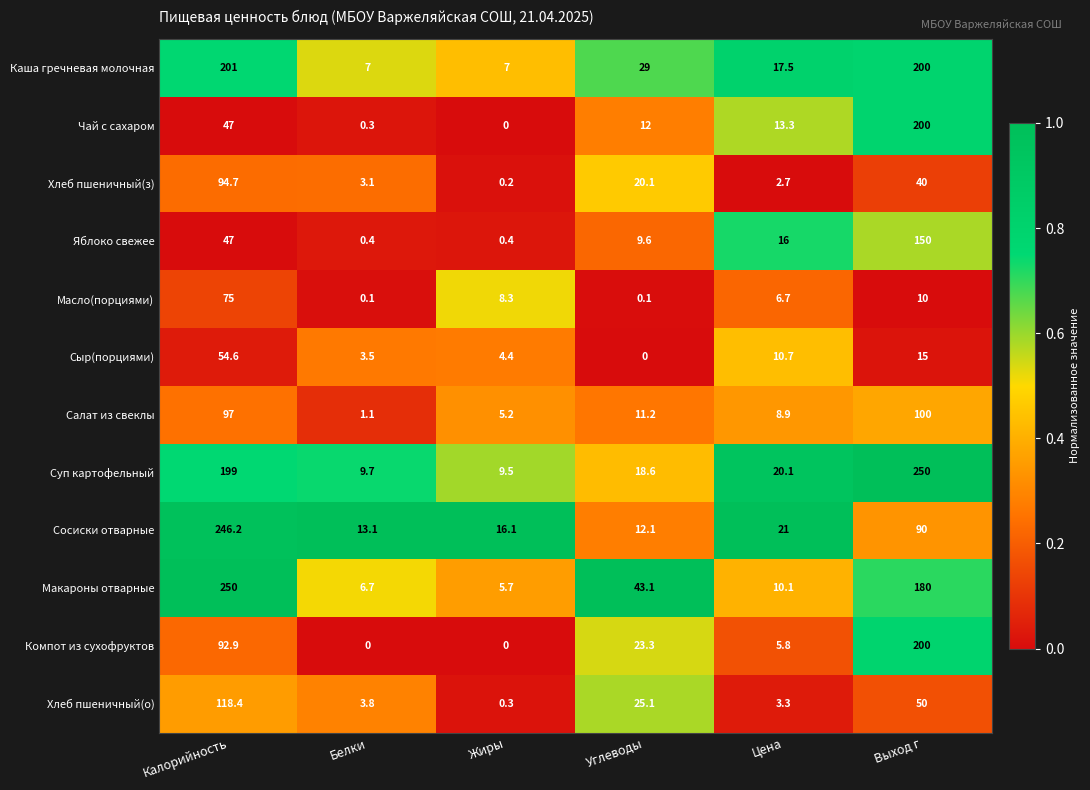

Which series changed the most between Жиры and Цена?

Яблоко свежее